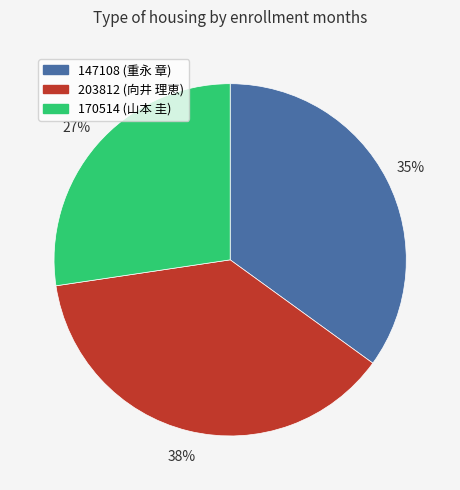

To the nearest percent, what is the combined percentage of 147108 and 203812?

73%